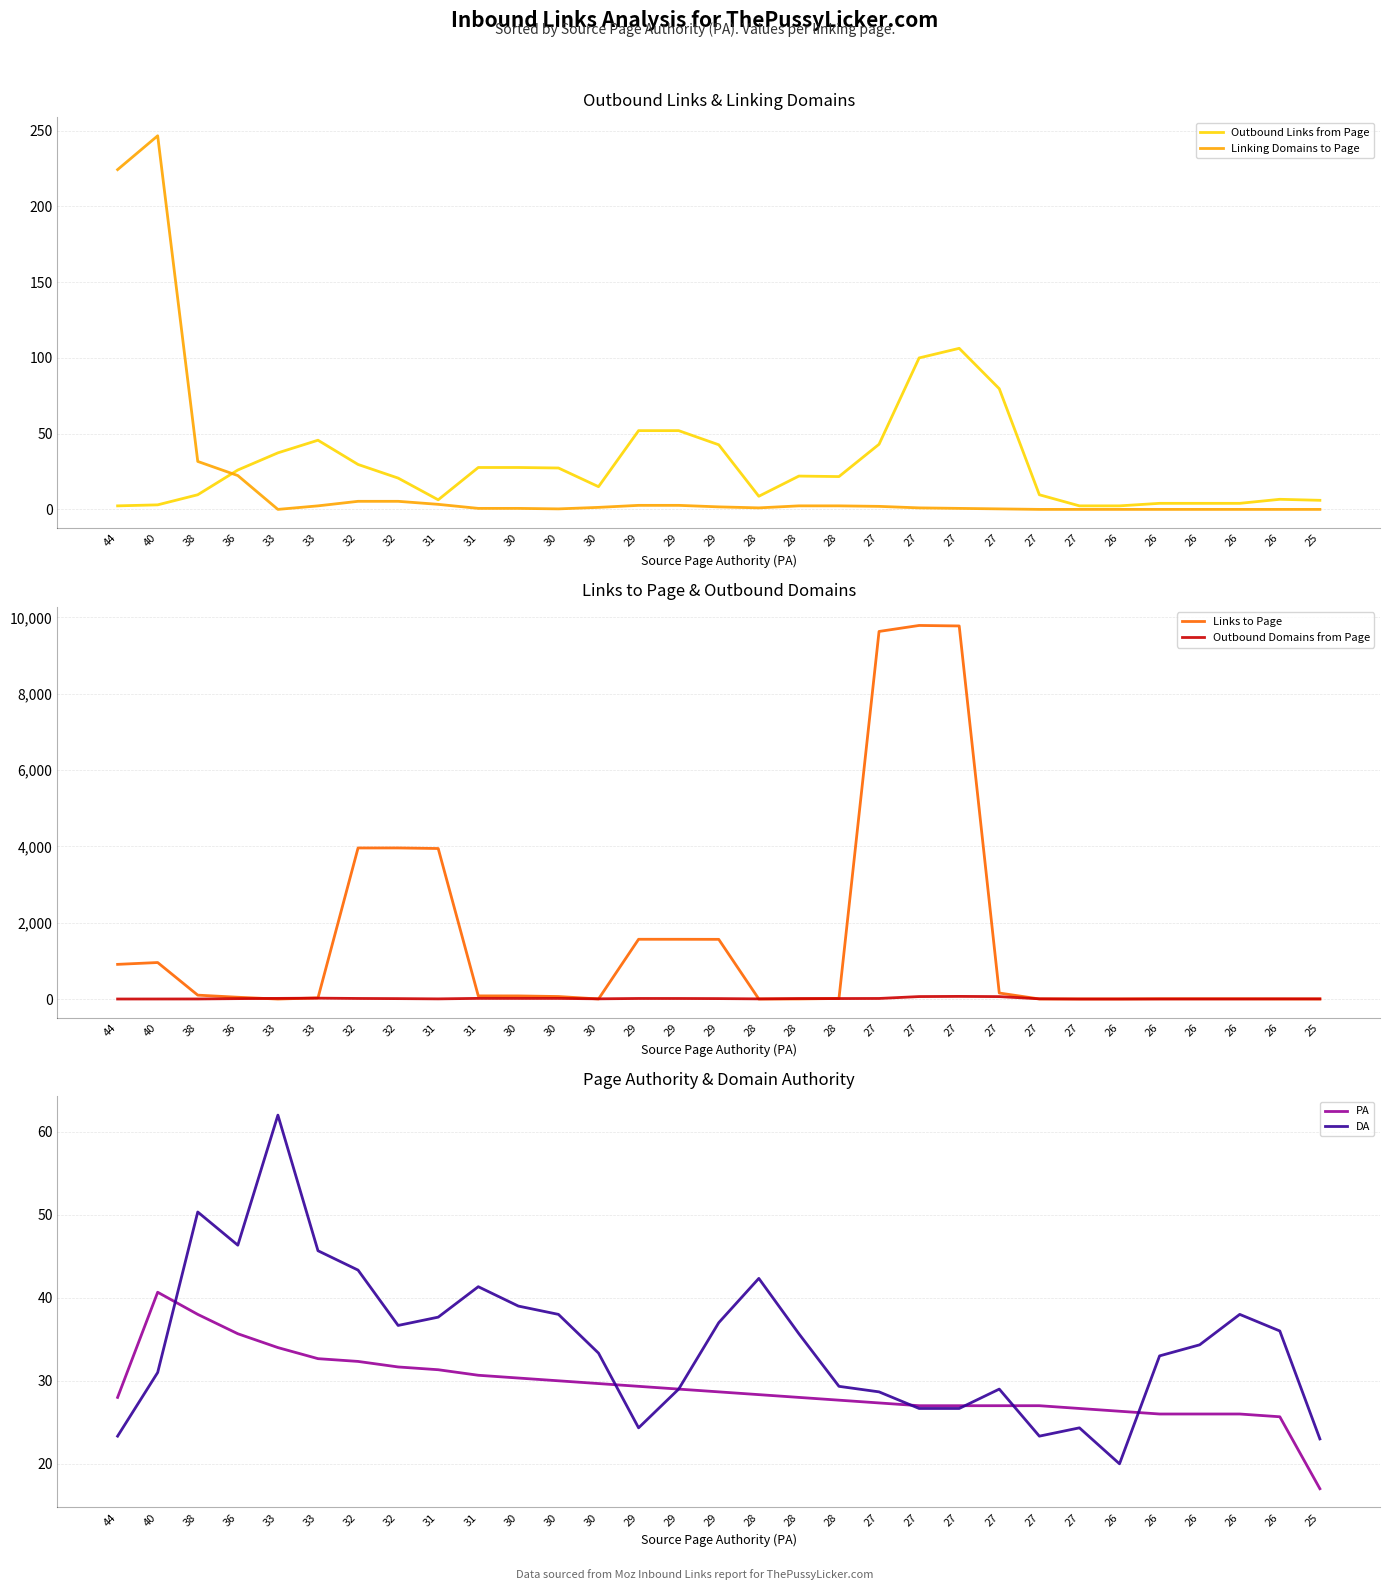

At which category is the sum across all series the highest?

27